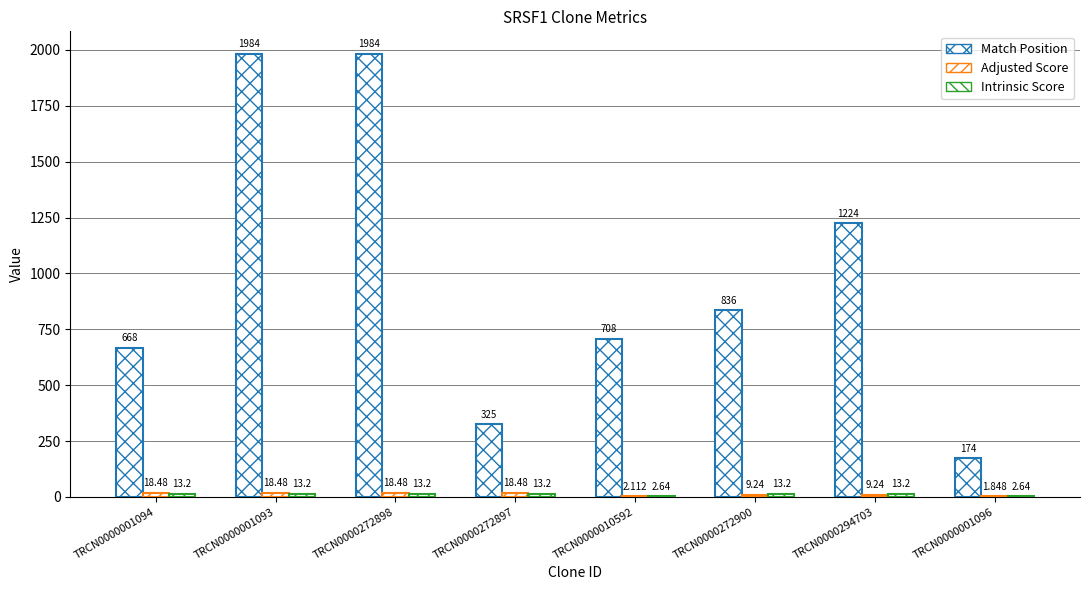

Reading left to right, extract all data points from this chart.

Match Position: TRCN0000001094=668.0	TRCN0000001093=1984.0	TRCN0000272898=1984.0	TRCN0000272897=325.0	TRCN0000010592=708.0	TRCN0000272900=836.0	TRCN0000294703=1224.0	TRCN0000001096=174.0
Adjusted Score: TRCN0000001094=18.5	TRCN0000001093=18.5	TRCN0000272898=18.5	TRCN0000272897=18.5	TRCN0000010592=2.1	TRCN0000272900=9.2	TRCN0000294703=9.2	TRCN0000001096=1.8
Intrinsic Score: TRCN0000001094=13.2	TRCN0000001093=13.2	TRCN0000272898=13.2	TRCN0000272897=13.2	TRCN0000010592=2.6	TRCN0000272900=13.2	TRCN0000294703=13.2	TRCN0000001096=2.6